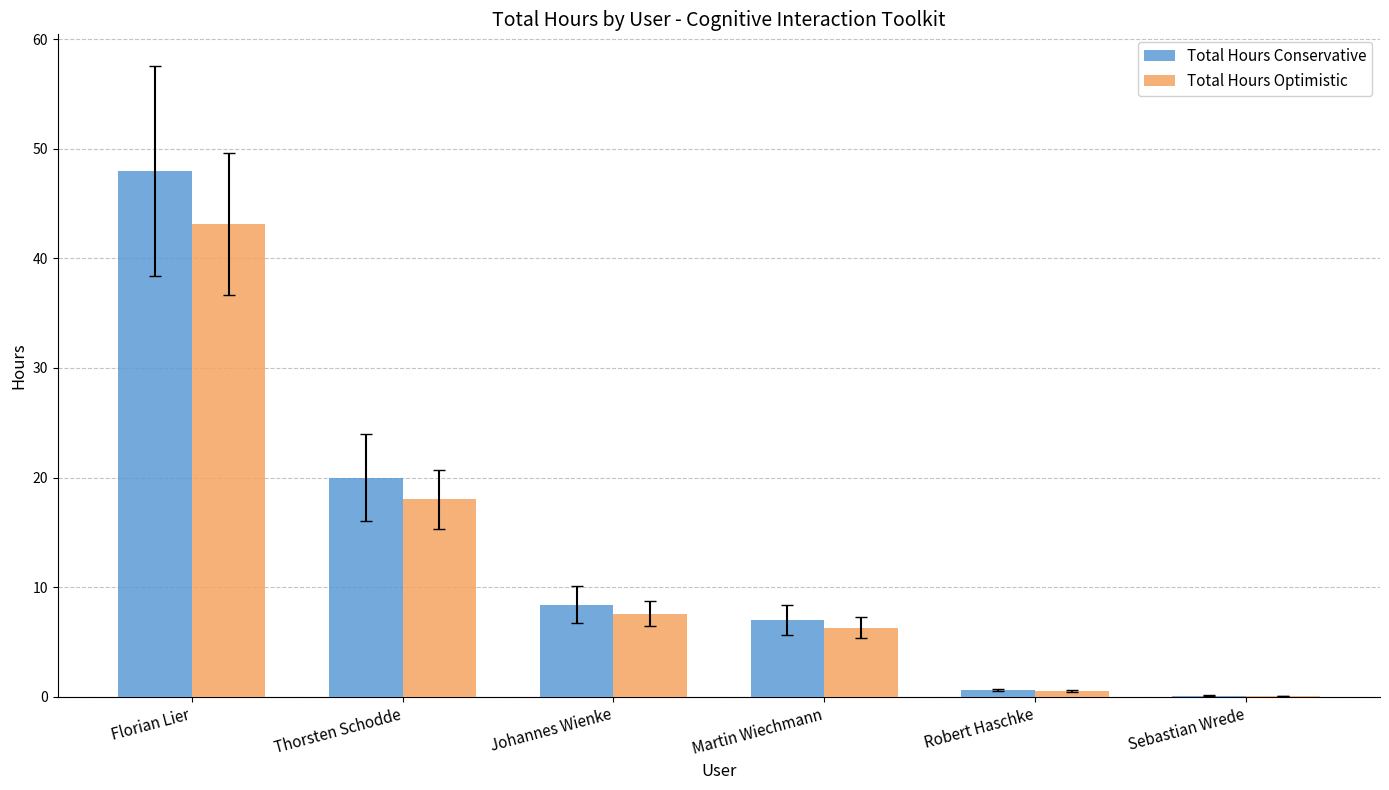

At which label is Total Hours Conservative closest to 24?

Thorsten Schodde